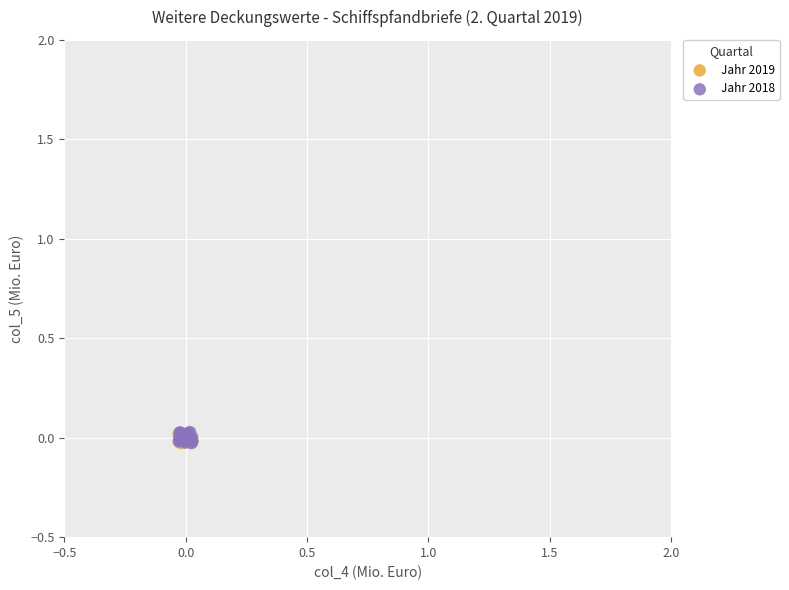

Which series has the largest Y range (max minus min)?

Jahr 2018